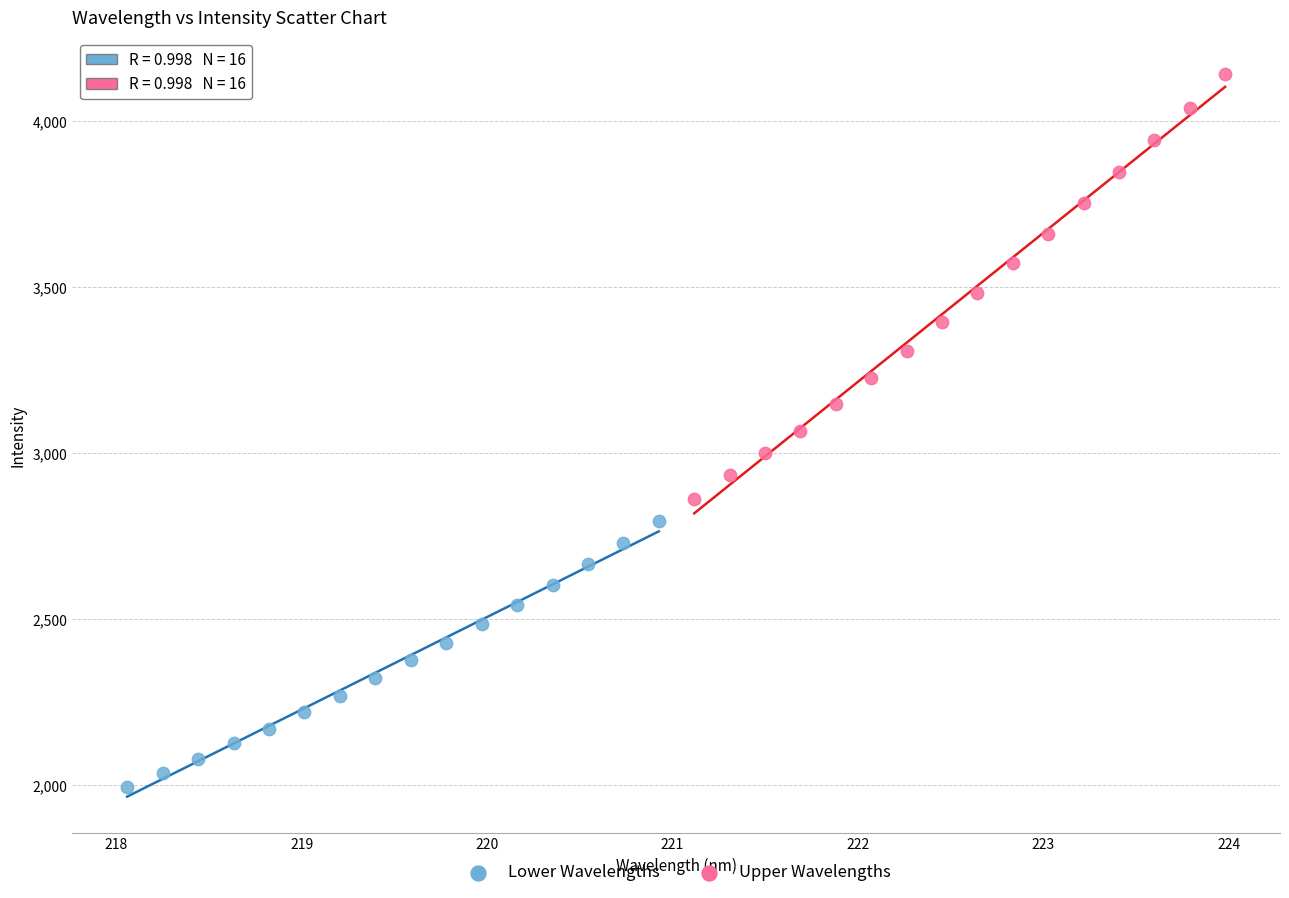

Which series has the widest spread of Y values?

Upper Wavelengths